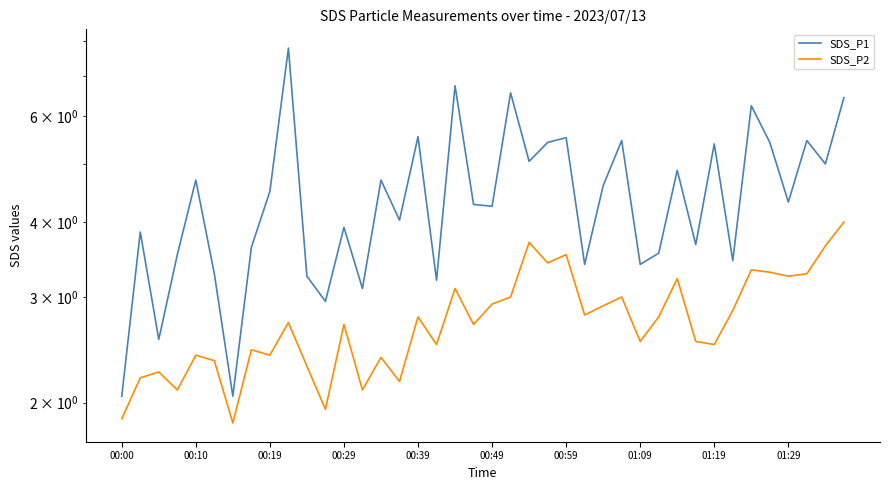

What is the maximum value for SDS_P2?

4.0